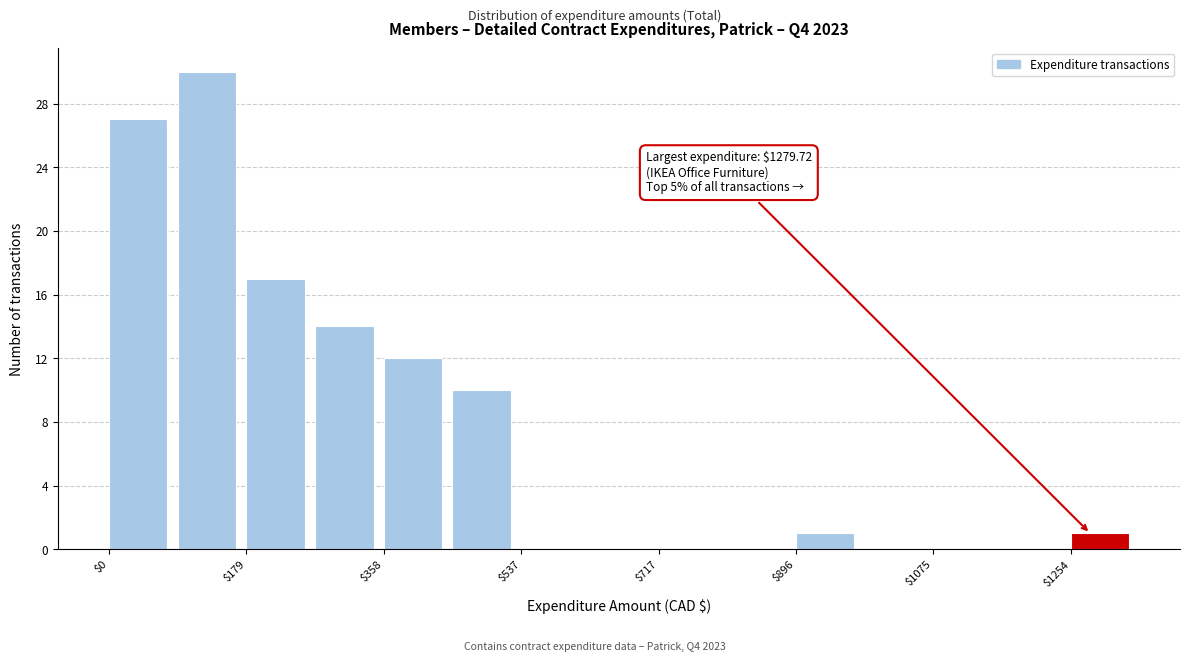

Over which range of the x-axis is the bar tallest?

80 to 180